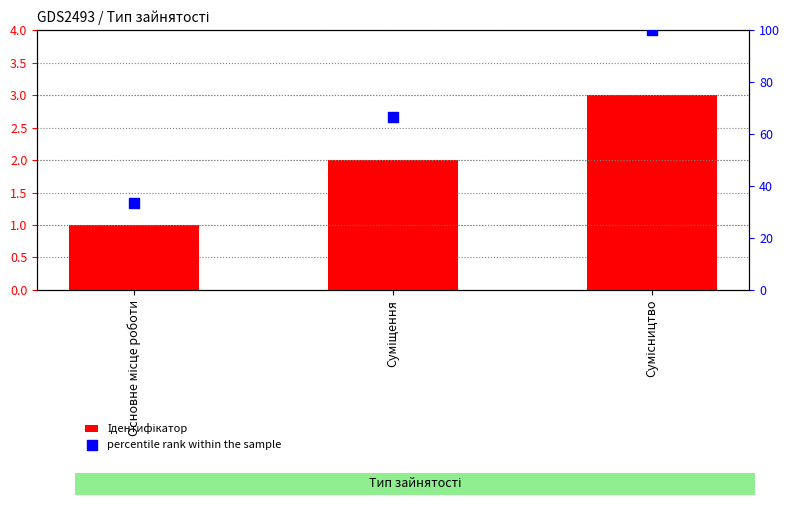

Which series has the largest total across all categories?

percentile rank within the sample